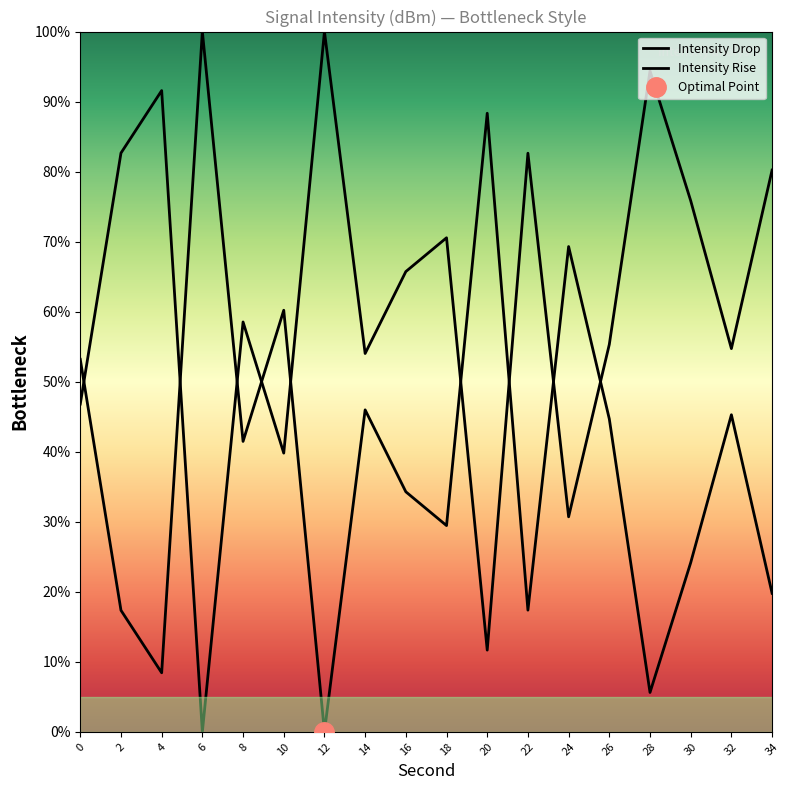

Which series has the largest range (max minus min)?

Intensity Drop